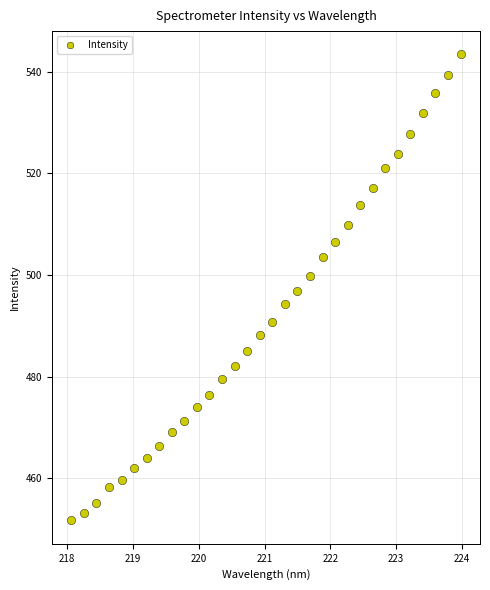

What is the range of X values (max minus min)?

5.9